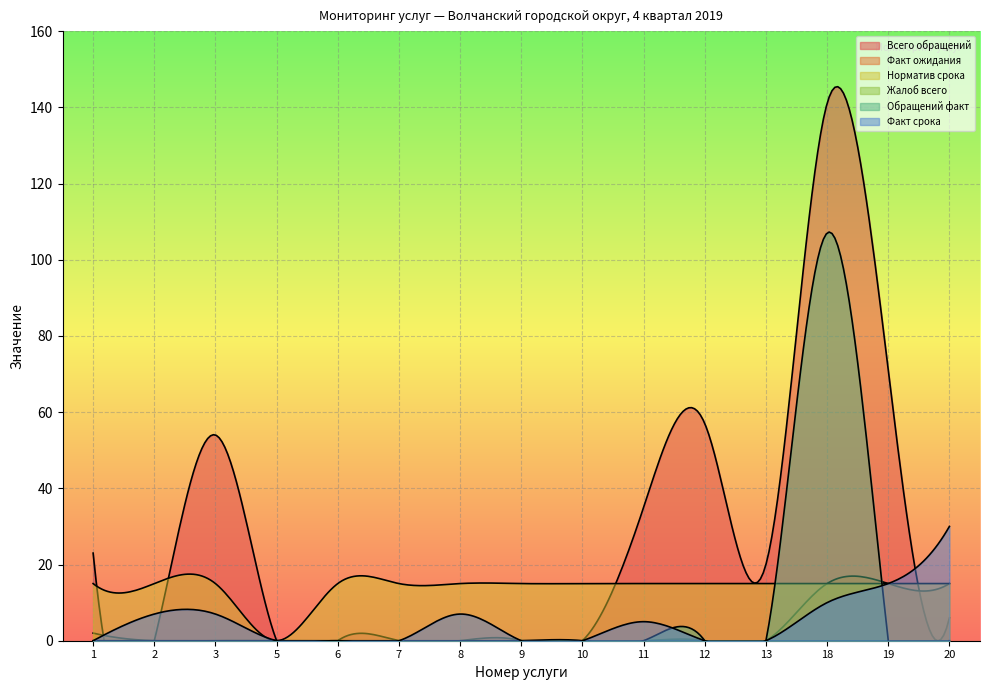

Read the Норматив срока value at 13.

15